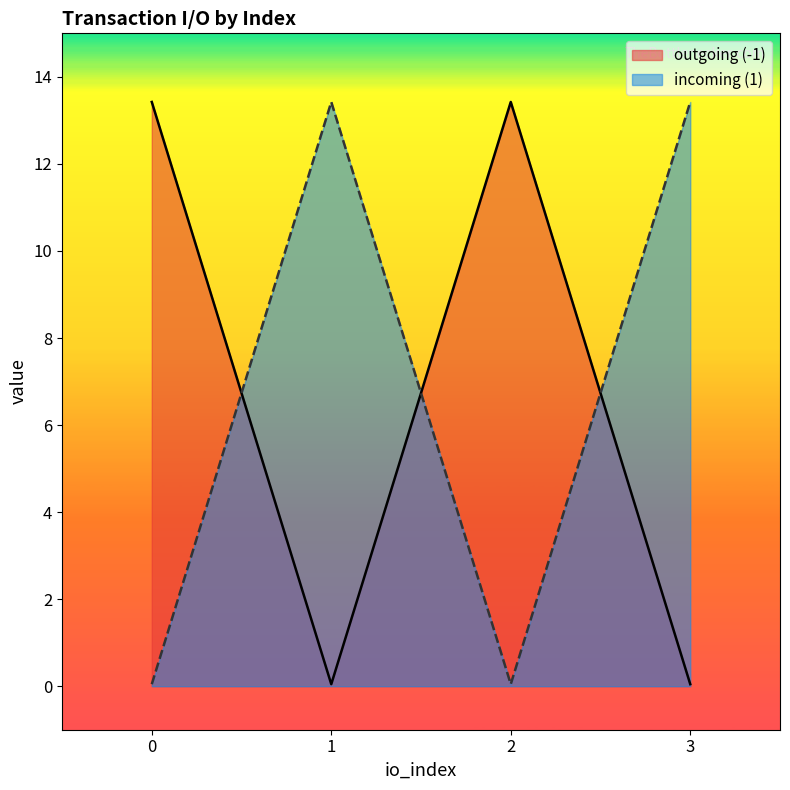

What is the value of the value point at the 1st from the left?

13.4